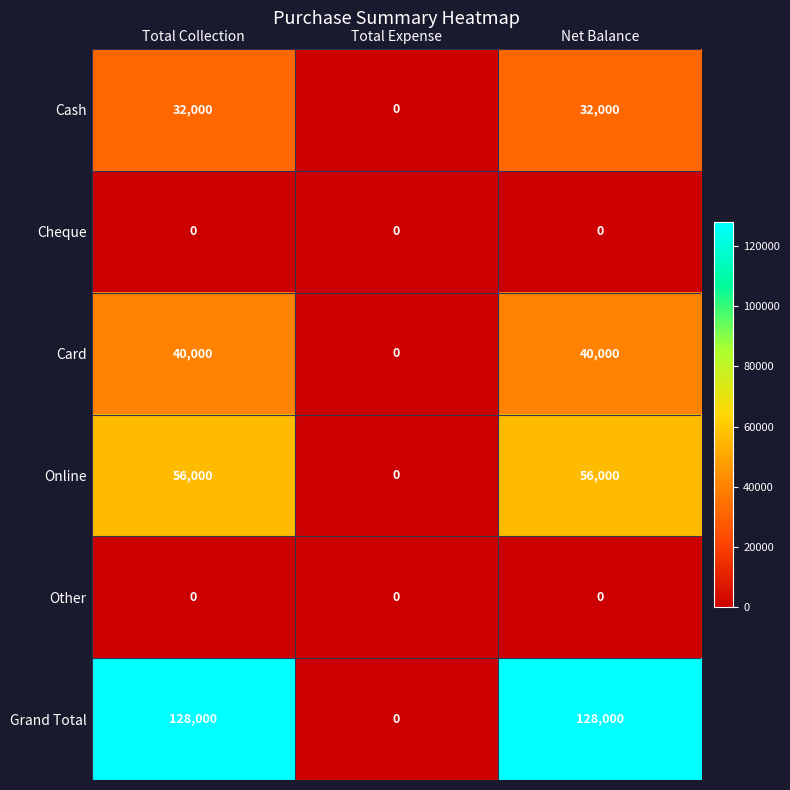

Reading left to right, extract all data points from this chart.

Cash: Total Collection=32000	Total Expense=0	Net Balance=32000
Cheque: Total Collection=0	Total Expense=0	Net Balance=0
Card: Total Collection=40000	Total Expense=0	Net Balance=40000
Online: Total Collection=56000	Total Expense=0	Net Balance=56000
Other: Total Collection=0	Total Expense=0	Net Balance=0
Grand Total: Total Collection=128000	Total Expense=0	Net Balance=128000